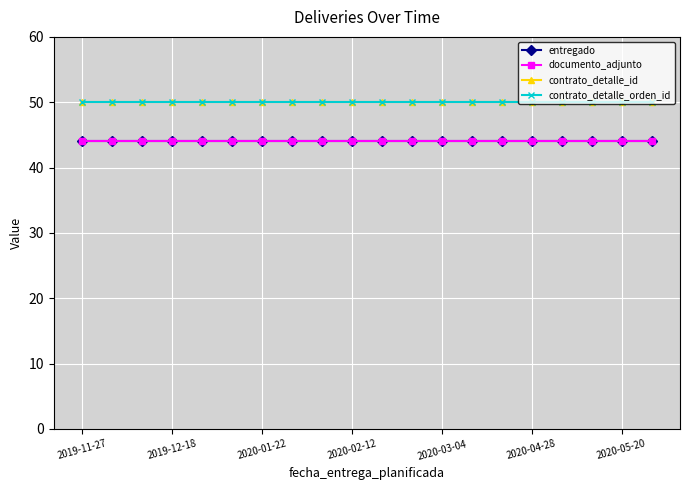

Does the chart have visible grid lines?

Yes